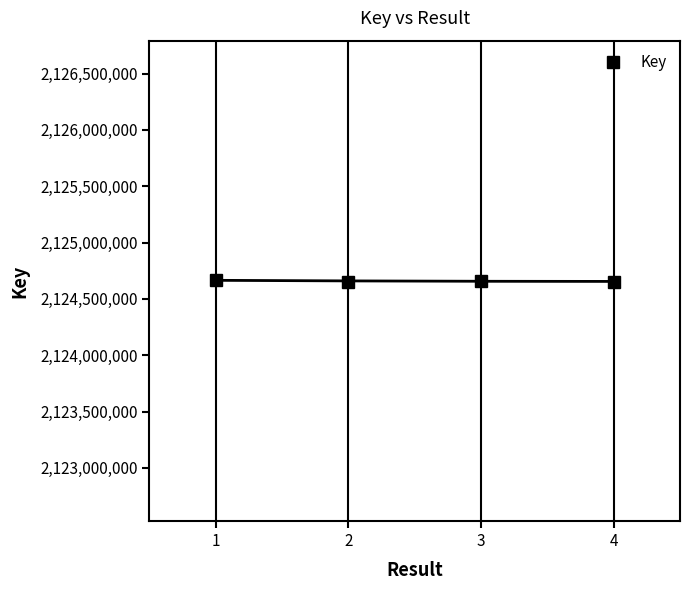

How many data points are less than 2124662560?

2